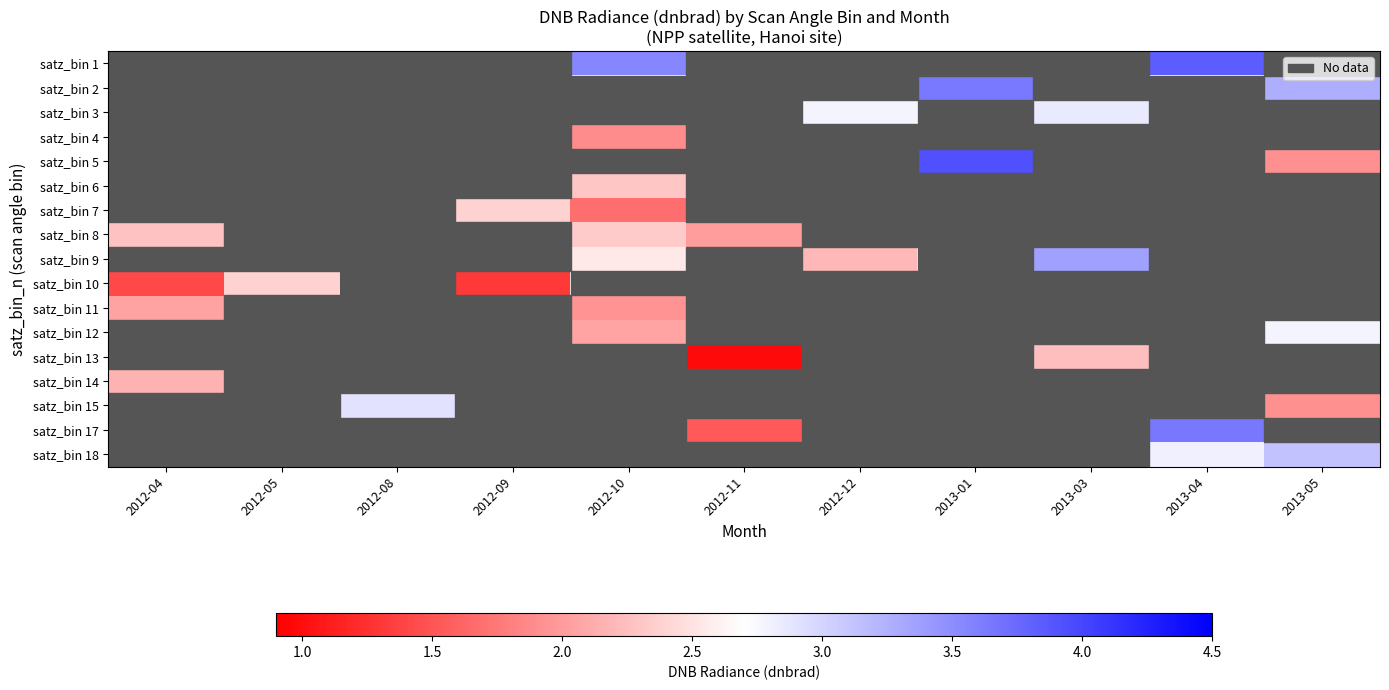

Which category has the lowest value across all series?

2012-11